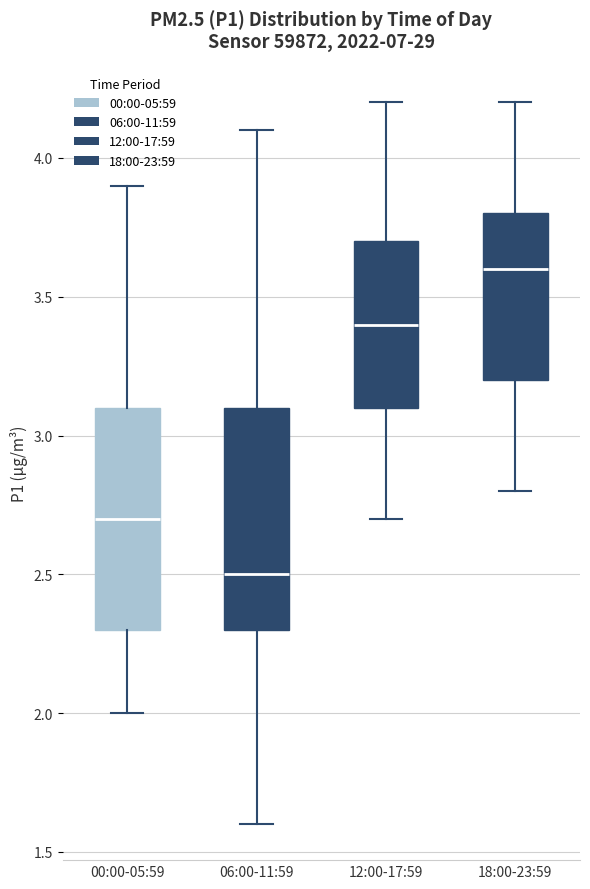

Which box's median line is the lowest?

06:00-11:59